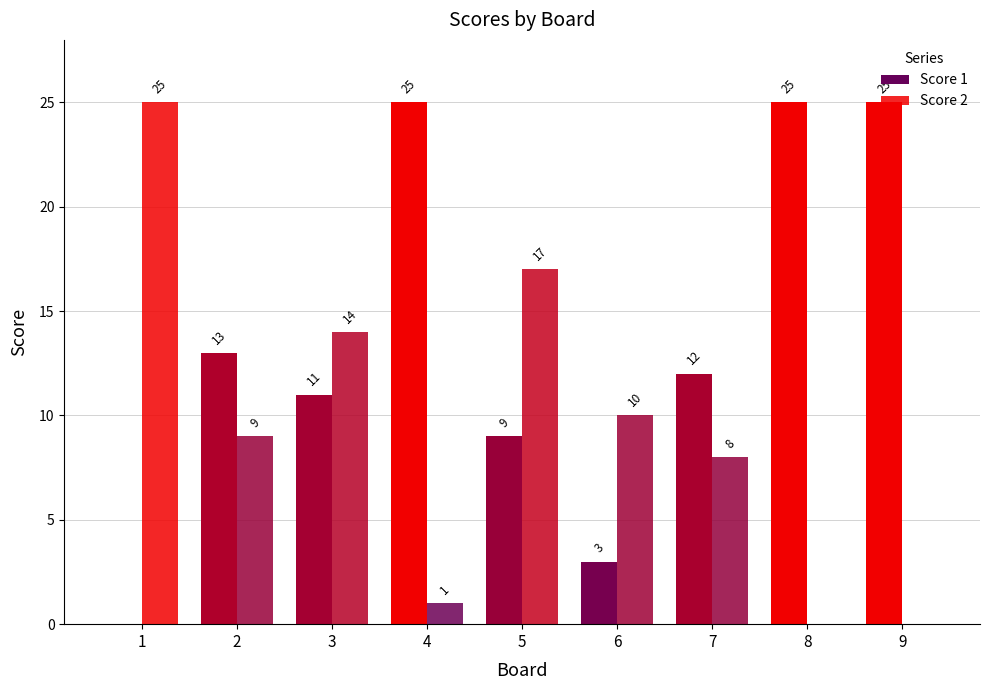

Reading left to right, extract all data points from this chart.

Score 1: 1=0	2=13	3=11	4=25	5=9	6=3	7=12	8=25	9=25
Score 2: 1=25	2=9	3=14	4=1	5=17	6=10	7=8	8=0	9=0